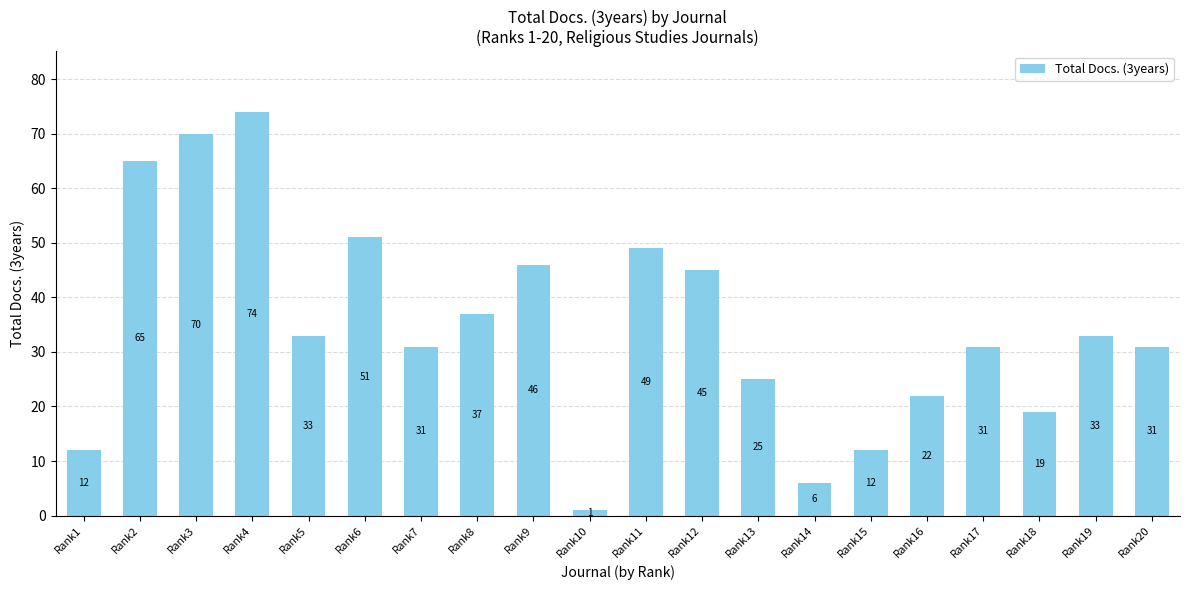

Reading left to right, list all the values displayed in this chart.

Rank1=12	Rank2=65	Rank3=70	Rank4=74	Rank5=33	Rank6=51	Rank7=31	Rank8=37	Rank9=46	Rank10=1	Rank11=49	Rank12=45	Rank13=25	Rank14=6	Rank15=12	Rank16=22	Rank17=31	Rank18=19	Rank19=33	Rank20=31